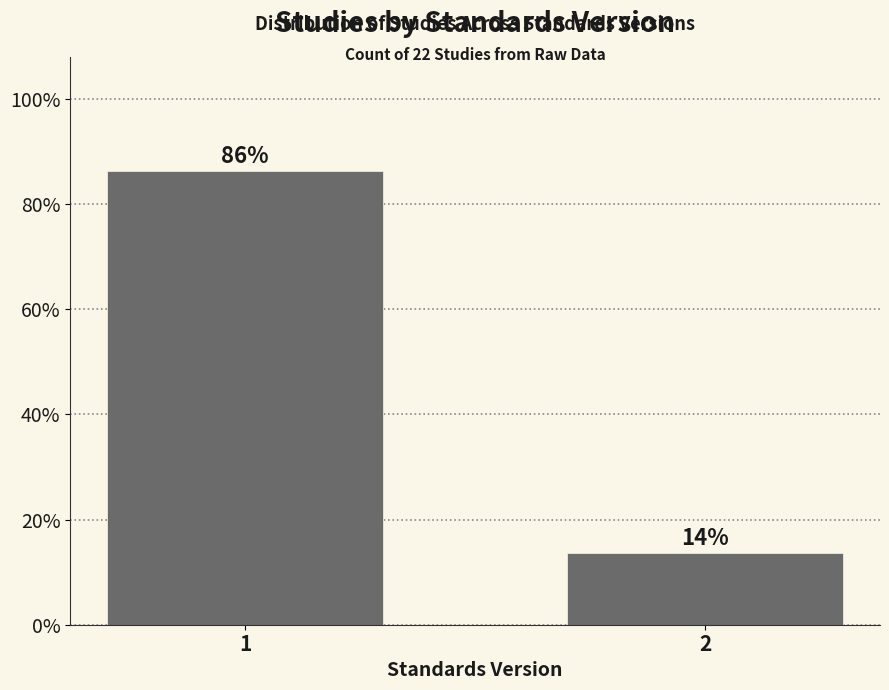

Rank the categories by value from highest to lowest.

1, 2